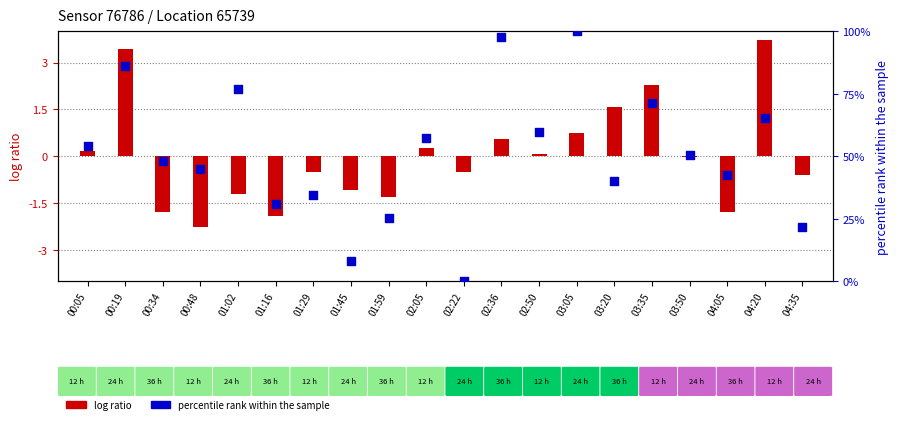

Which has a higher value, 02:22 or 04:20?

04:20